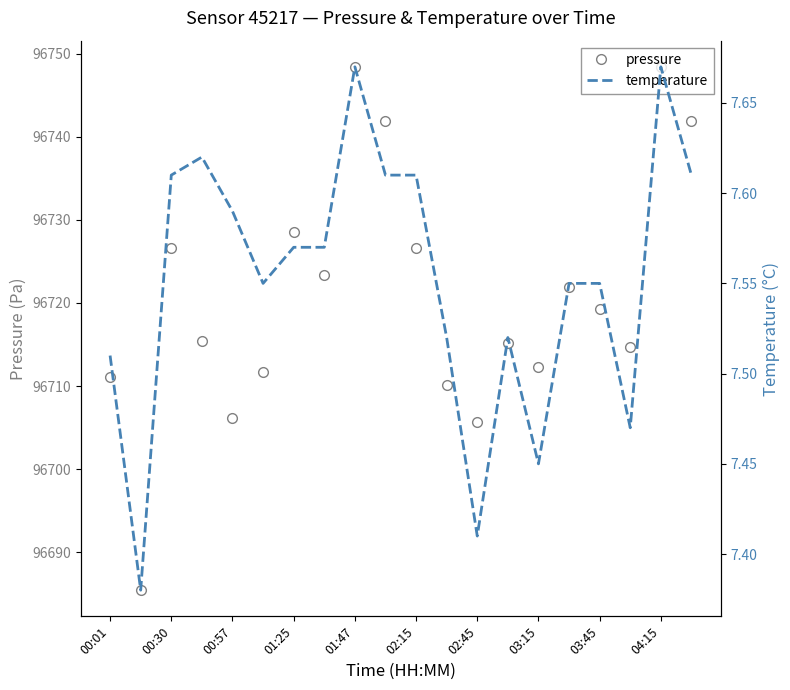

True or false: pressure has more than 0 interior local peaks.

True